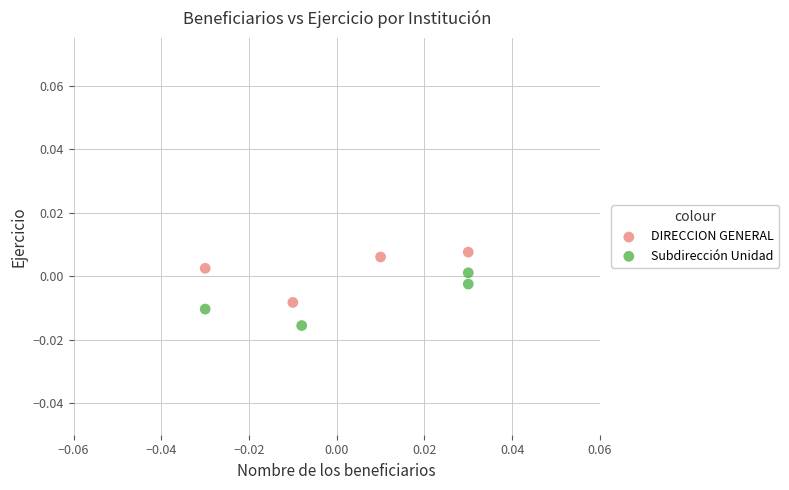

What are all the series names shown in the legend?

DIRECCION GENERAL, Subdirección Unidad